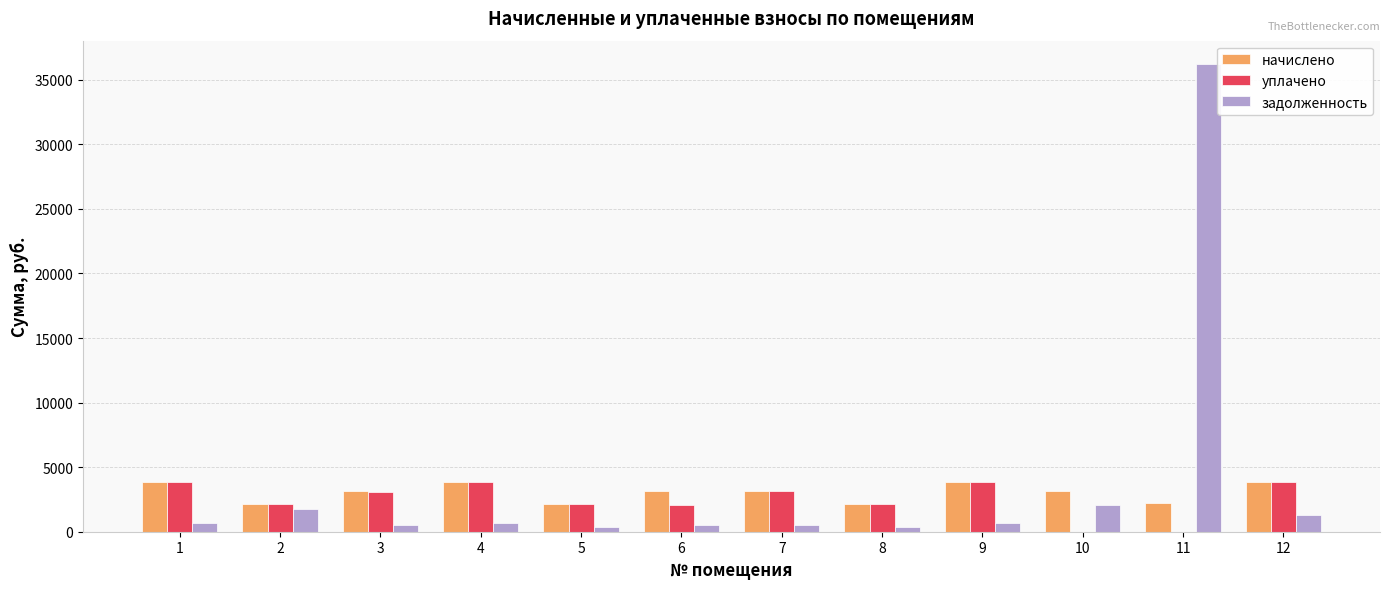

What is the sum of all уплачено values?

30164.2